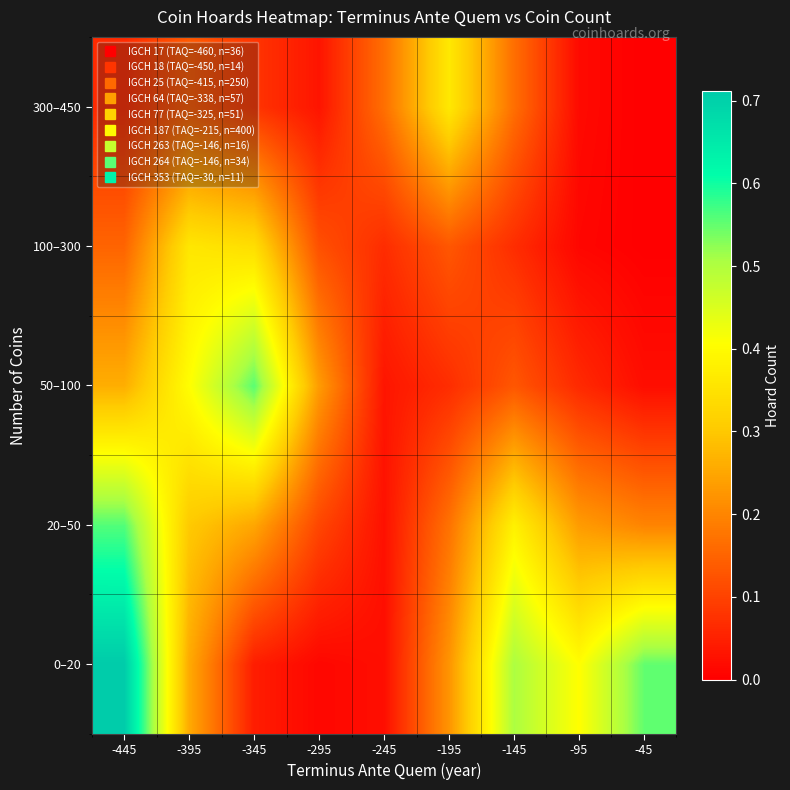

Reading left to right, extract all data points from this chart.

0–20: -445=0.7	-395=0.3	-345=0.0	-295=0.0	-245=0.0	-195=0.2	-145=0.5	-95=0.4	-45=0.6
20–50: -445=0.6	-395=0.3	-345=0.2	-295=0.1	-245=0.0	-195=0.2	-145=0.4	-95=0.2	-45=0.2
50–100: -445=0.3	-395=0.4	-345=0.6	-295=0.2	-245=0.0	-195=0.1	-145=0.1	-95=0.1	-45=0.0
100–300: -445=0.2	-395=0.4	-345=0.3	-295=0.1	-245=0.1	-195=0.1	-145=0.1	-95=0.0	-45=0.0
300–450: -445=0.1	-395=0.1	-345=0.1	-295=0.0	-245=0.2	-195=0.4	-145=0.2	-95=0.0	-45=0.0